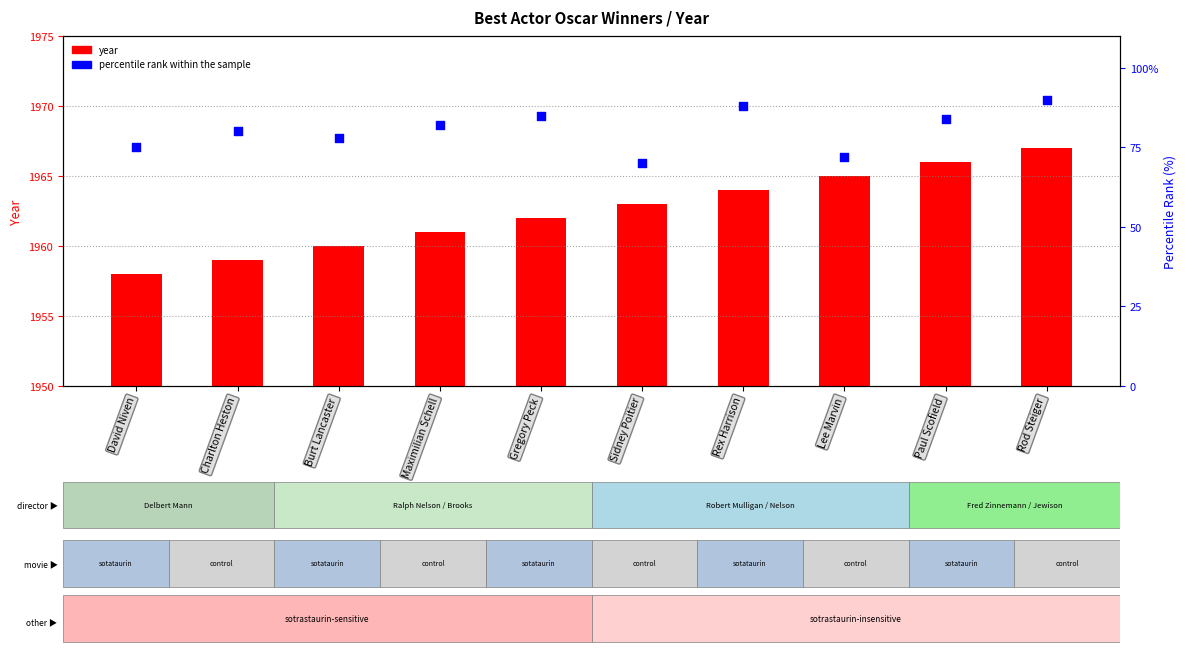

Which series contains the highest Y value?

year